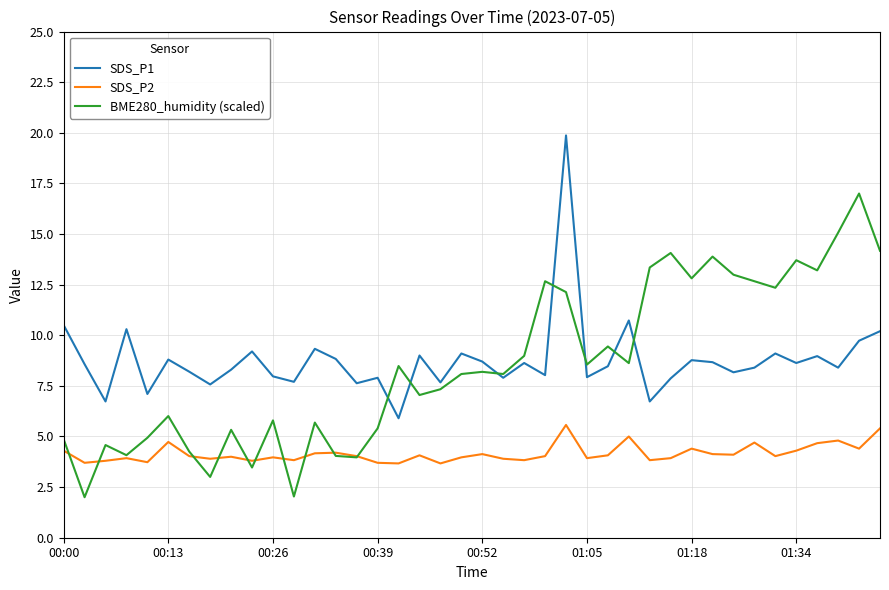

True or false: SDS_P1 and SDS_P2 cross at least once.

False